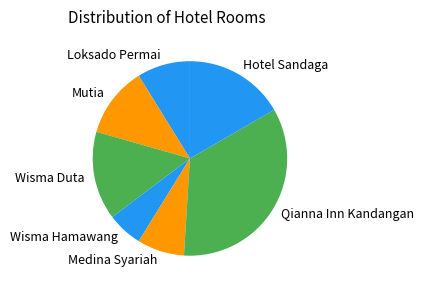

How many segments does this pie chart have?

7